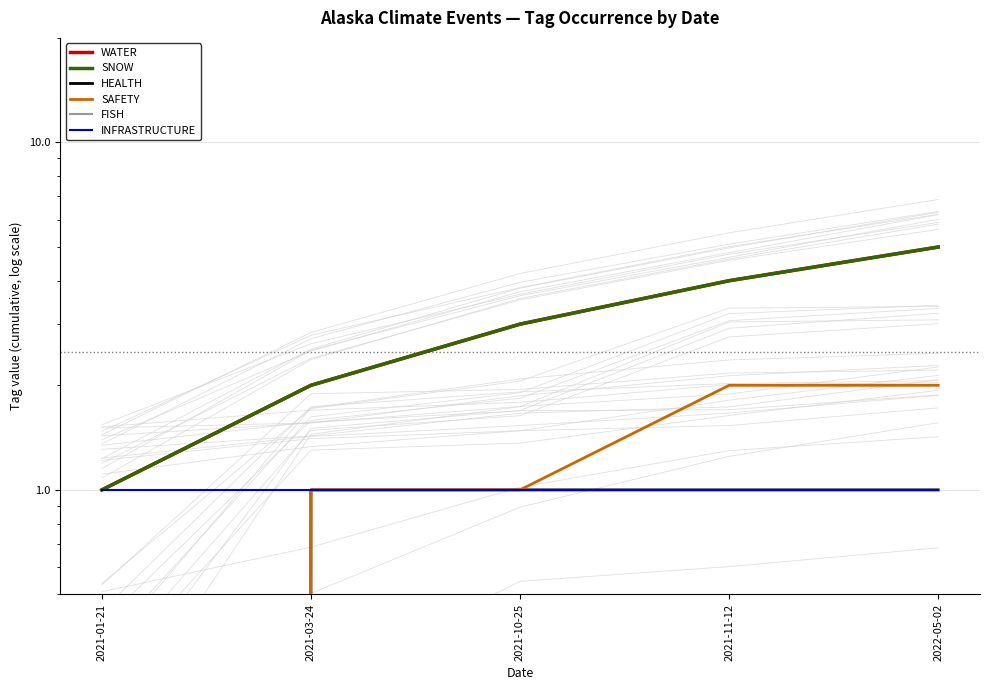

Which series has the largest total across all categories?

WATER